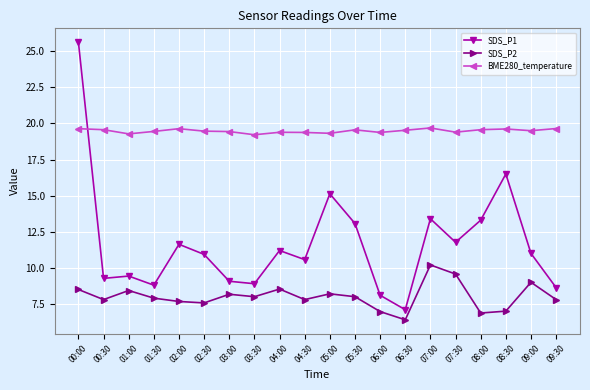

At how many categories does at least one series exceed 8?

20